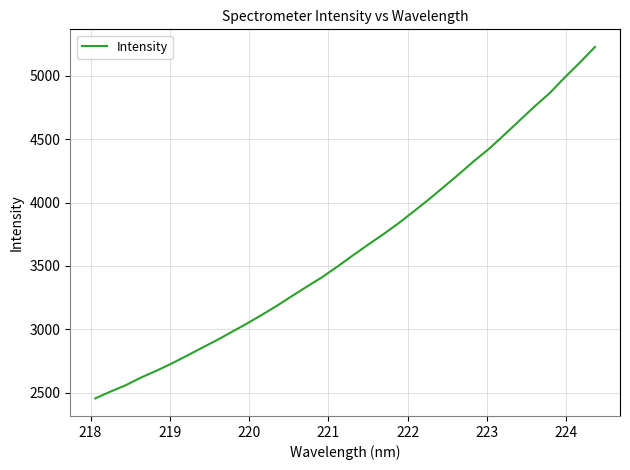

What is the smallest value displayed?

2456.1